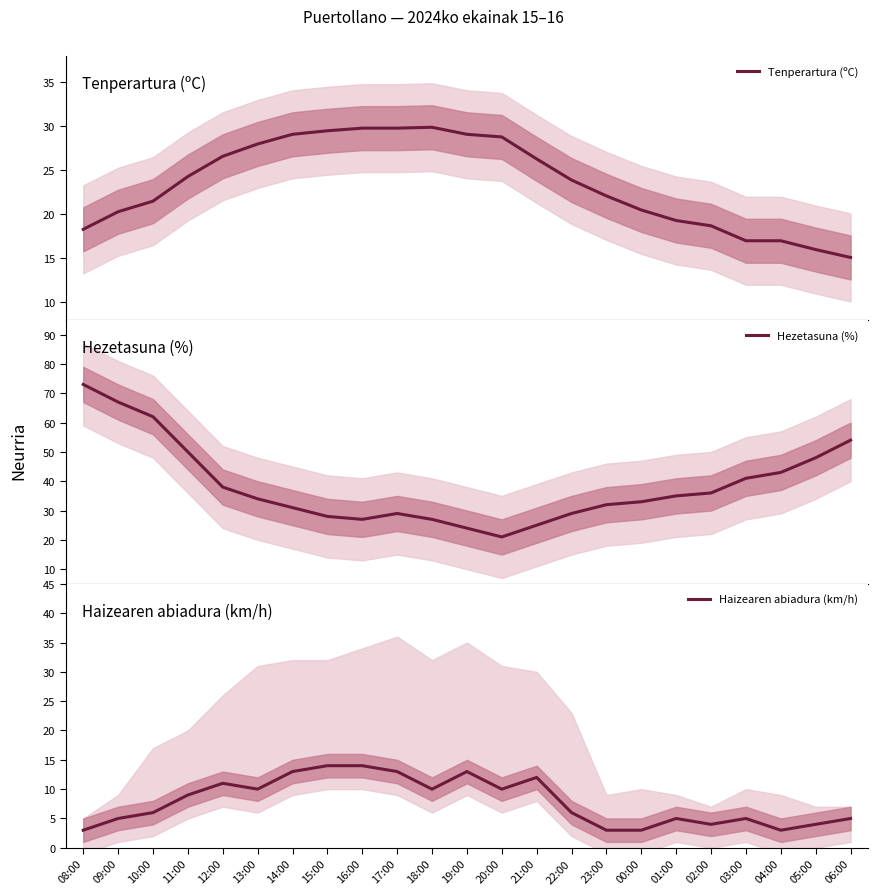

What value does the Haizearen abiadura (km/h) series have at 22:00?

6